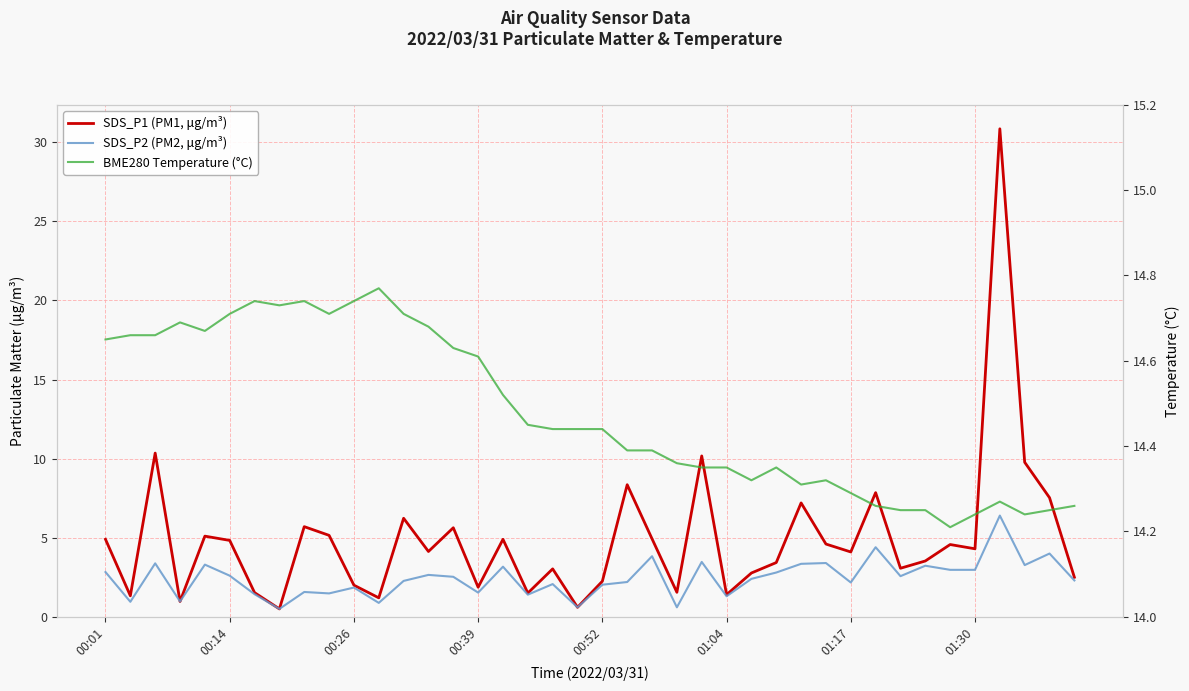

What is the difference between the SDS_P2 (PM2, μg/m³) values at 12 and 00:14?

1.3